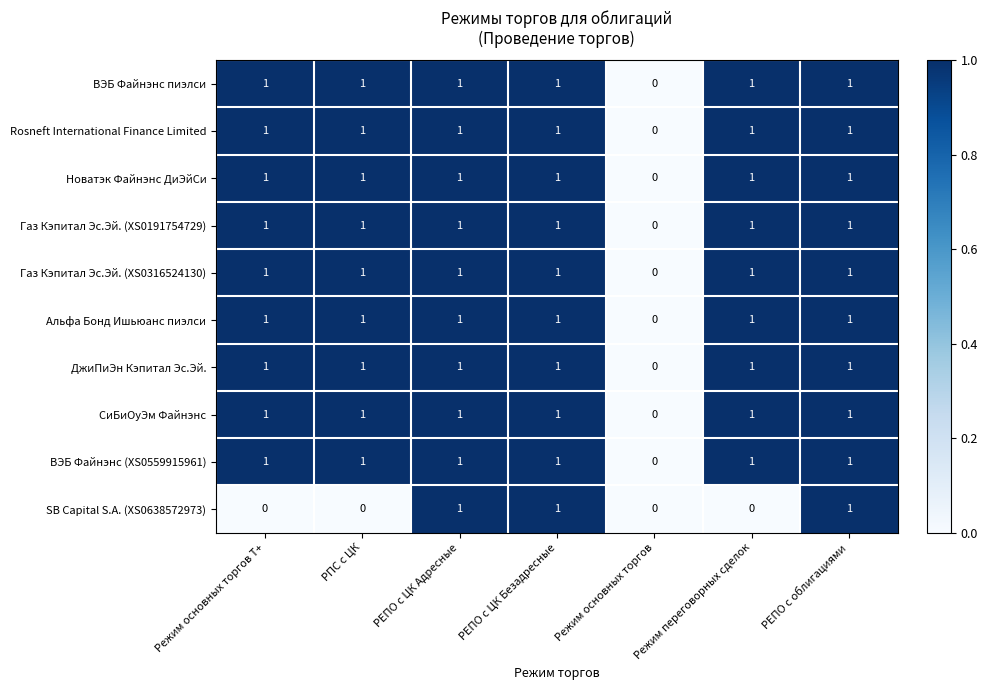

What is the sum of all ВЭБ Файнэнс (XS0559915961) values?

6